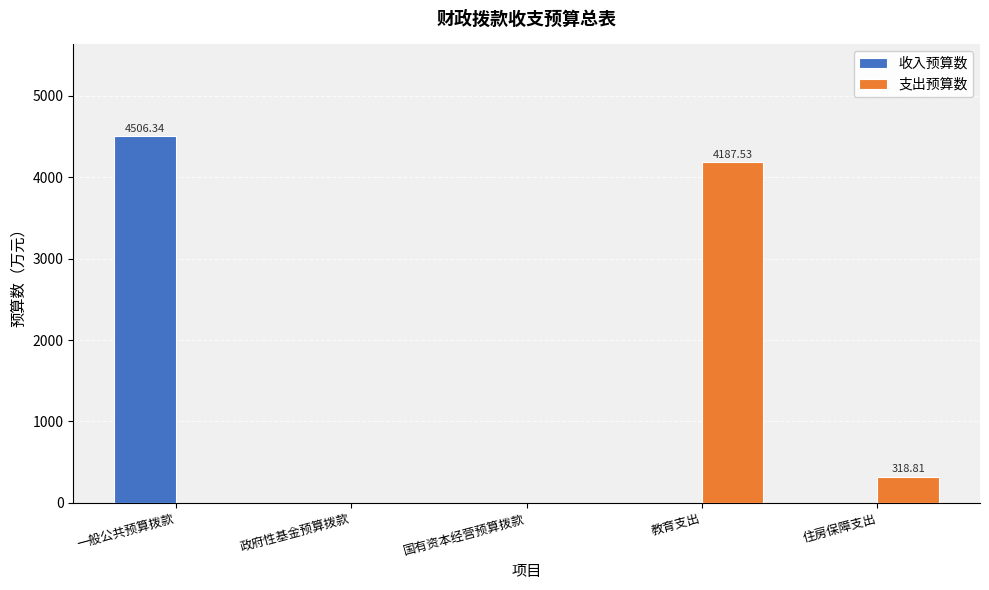

What is the total value across all series at 一般公共预算拨款?

4506.3